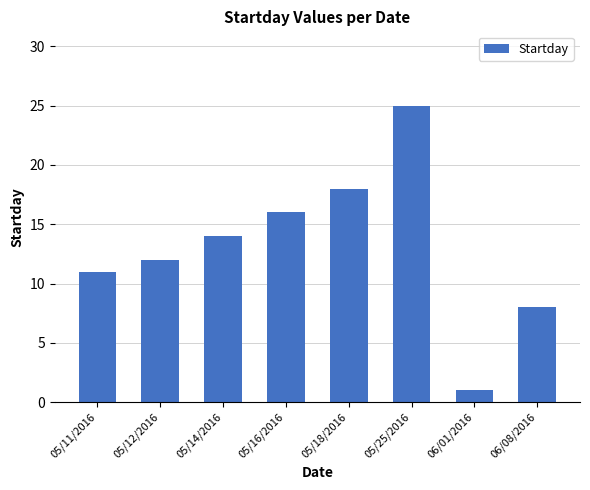

Between 05/16/2016 and 06/08/2016, which is larger?

05/16/2016